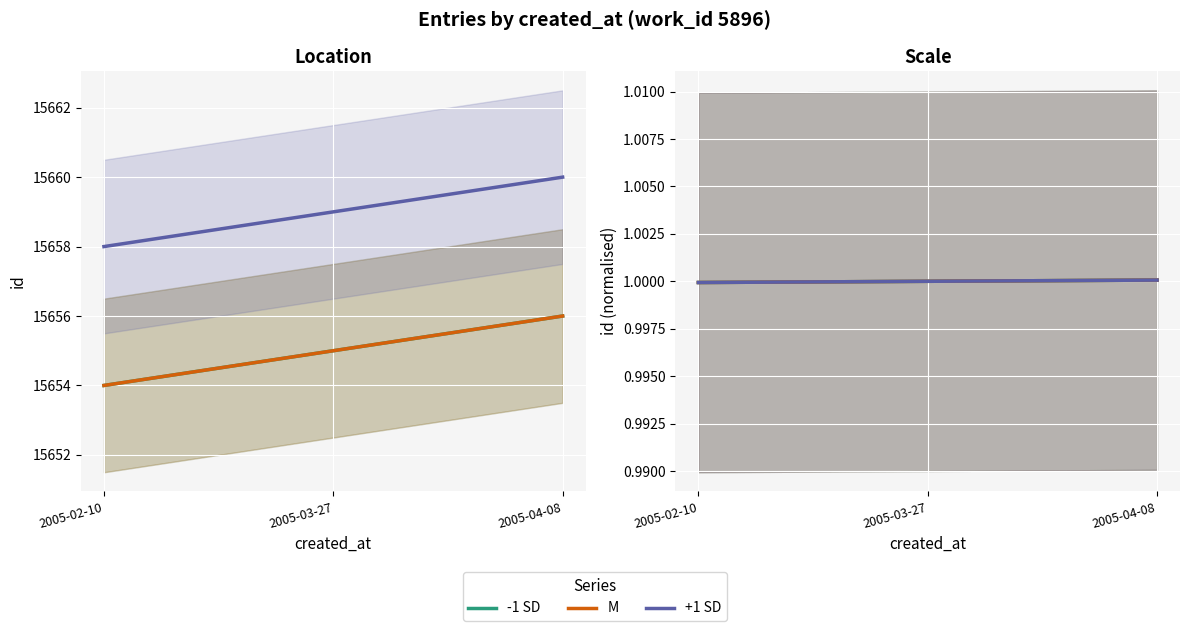

What is the value of the +1 SD point at the 3rd from the left?

1.0